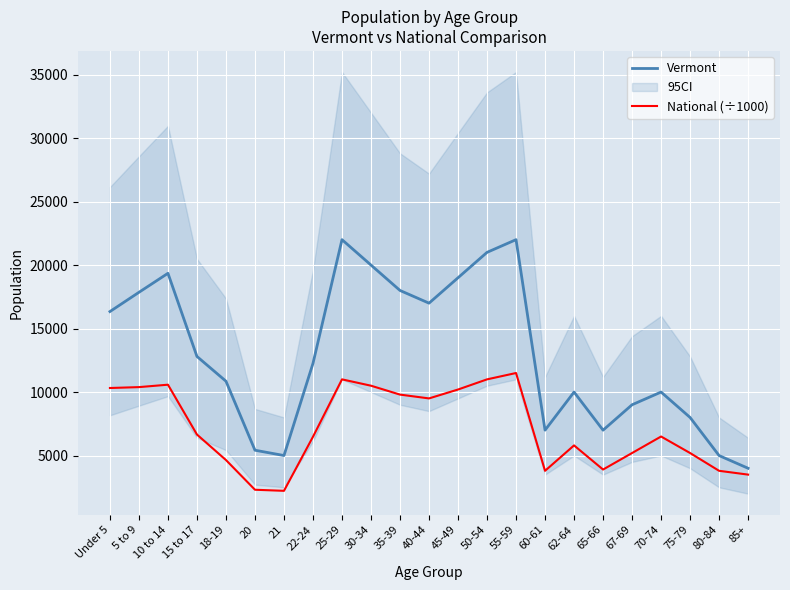

List the series in order of their overall mean, highest first.

Vermont, National (÷1000)